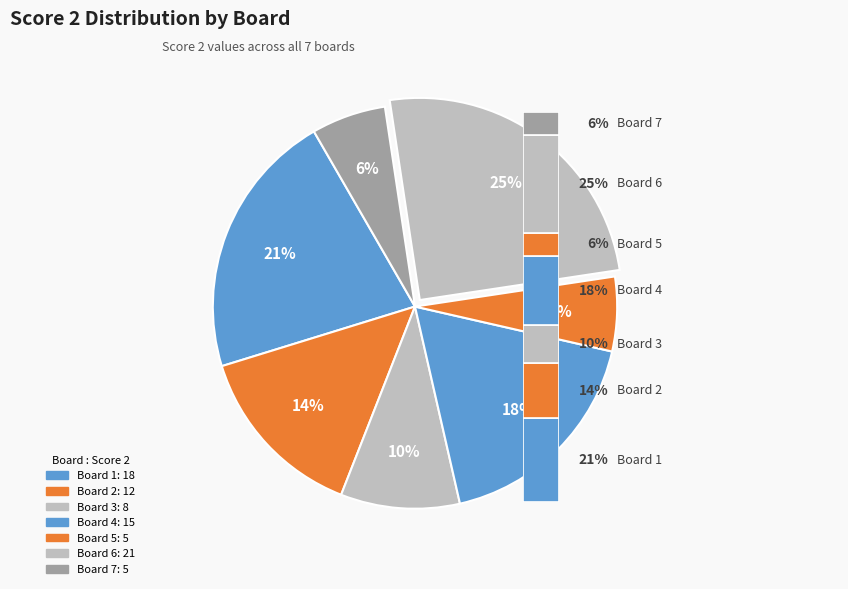

What is the smallest slice in the pie chart?

Board 5